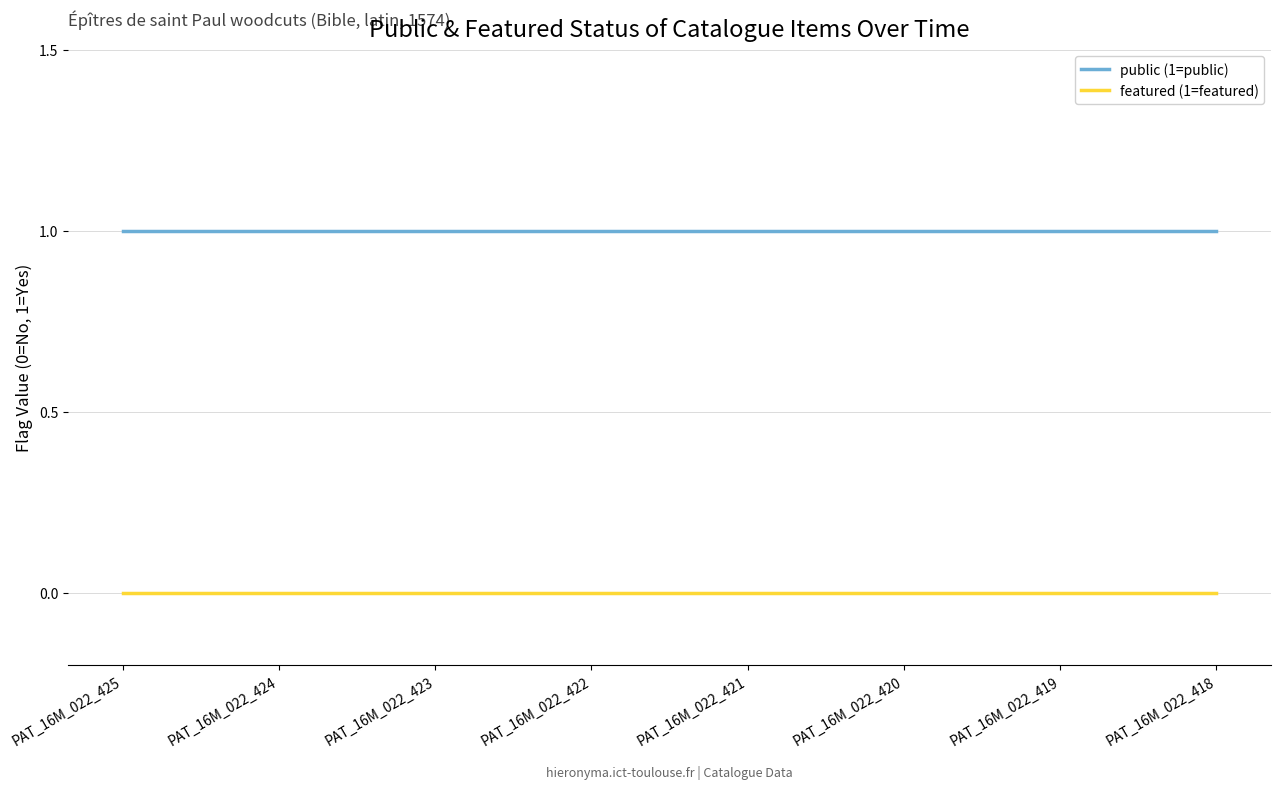

At PAT_16M_022_423, list the series in order from largest to smallest.

public (1=public), featured (1=featured)